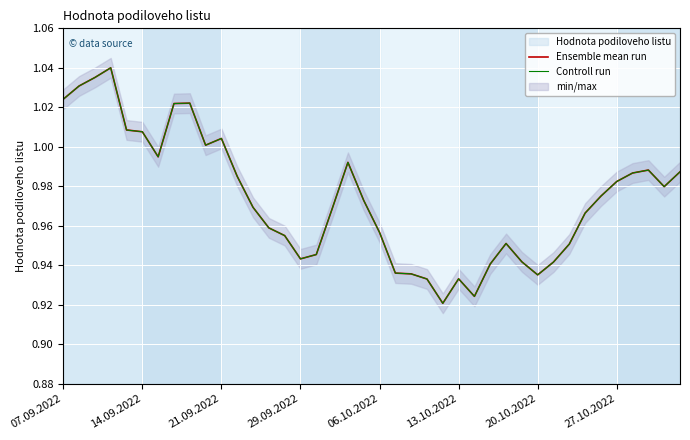

Which category has the lowest value across all series?

24